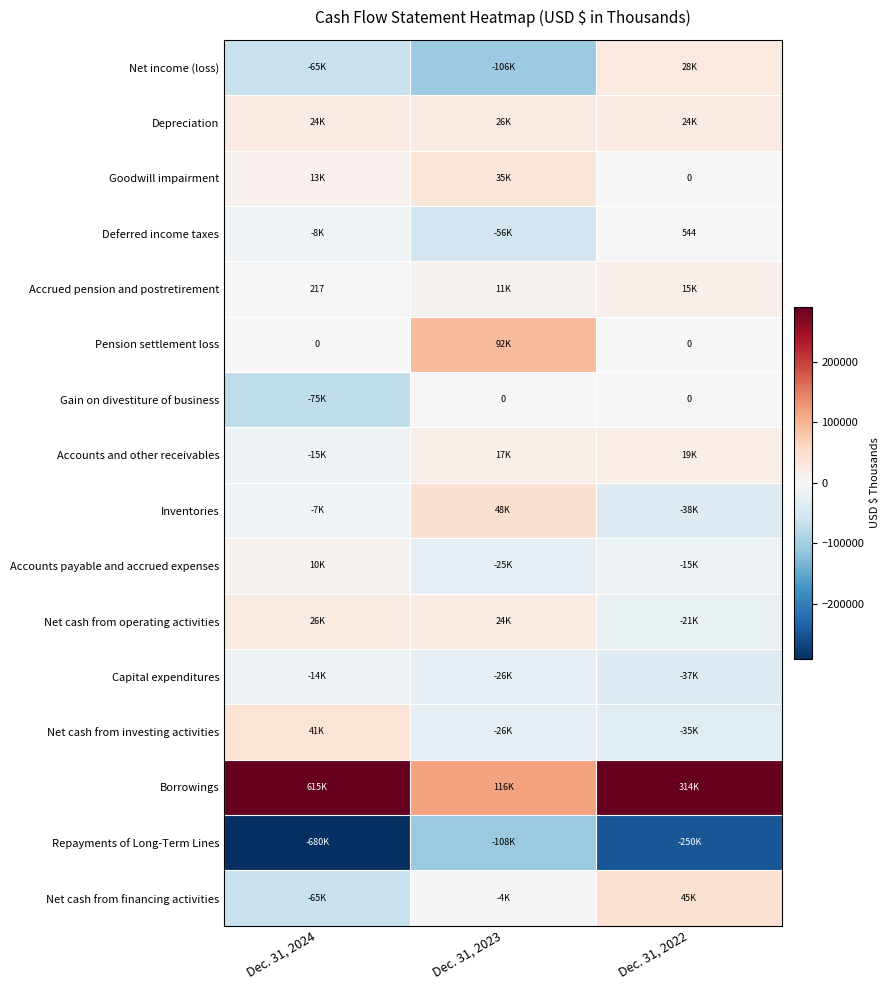

Which series has the largest total across all categories?

Borrowings